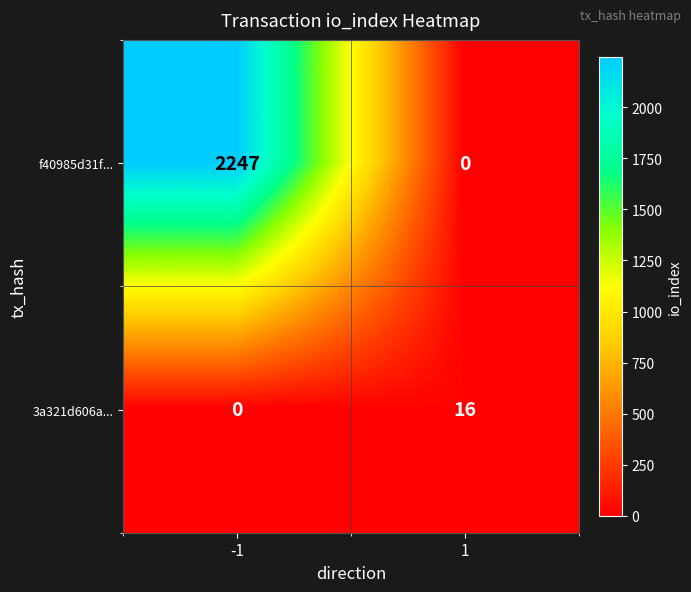

True or false: f40985d31f... has a value of 0 at 1.

True